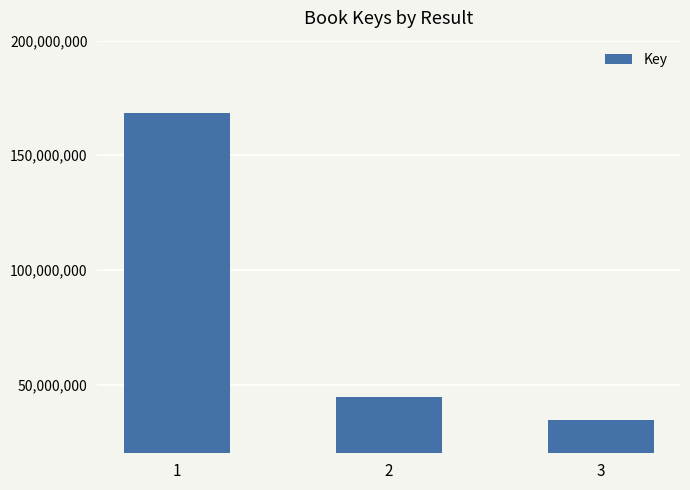

What is the maximum value shown in the chart?

168527736